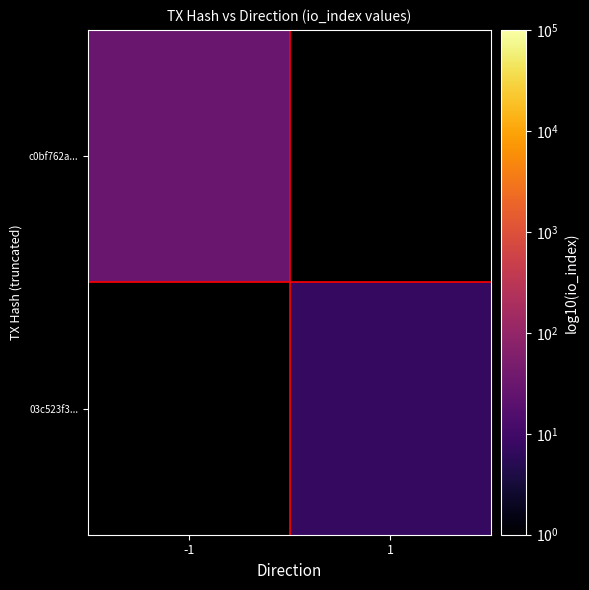

Between -1 and 1, which series saw the biggest shift?

c0bf762a...